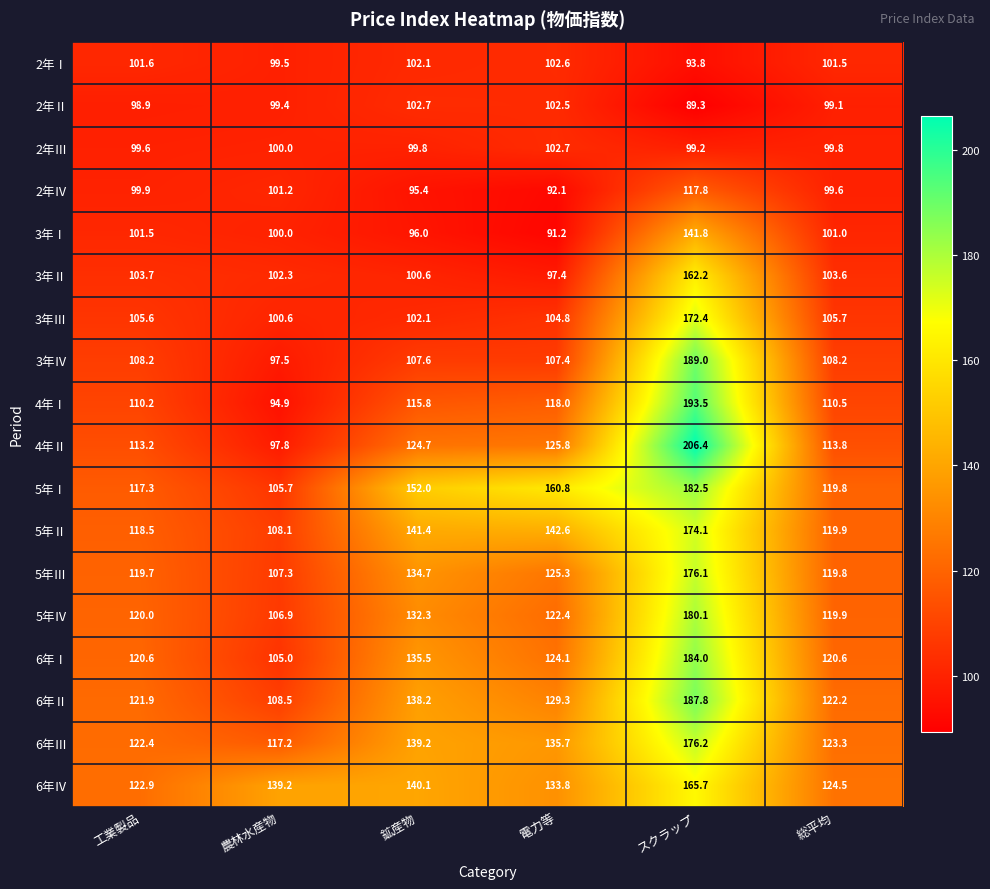

What is the sum of all 5年Ⅳ values?

781.6